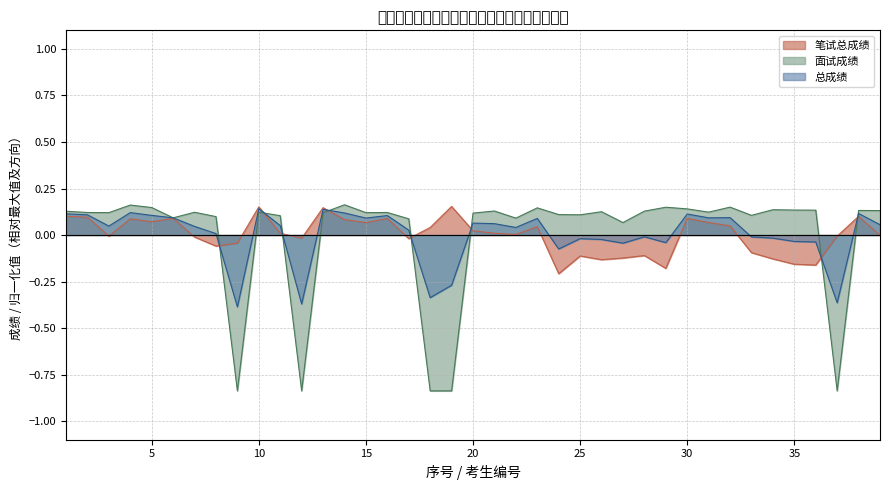

What is the difference between the maximum and minimum values in the 笔试总成绩 series?

0.4